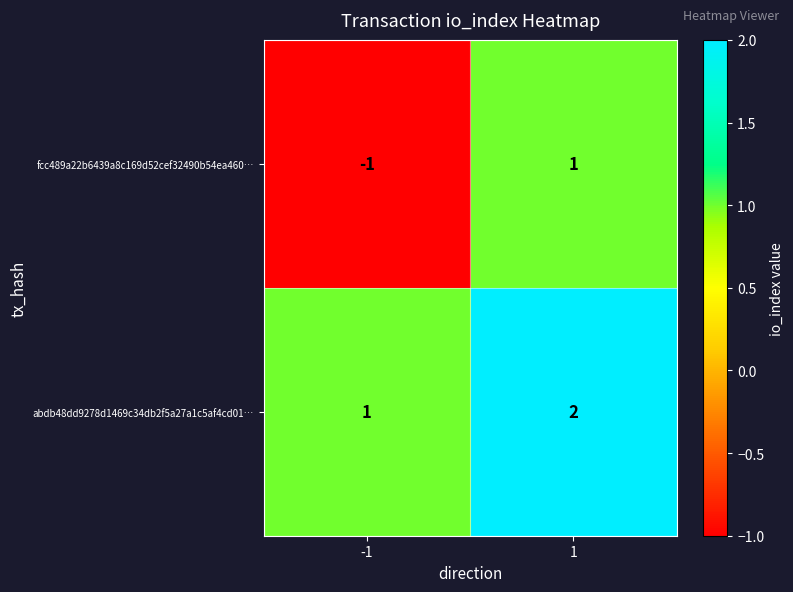

True or false: abdb48dd9278d1469c34db2f5a27a1c5af4cd01… has a value of 2 at 1.

True